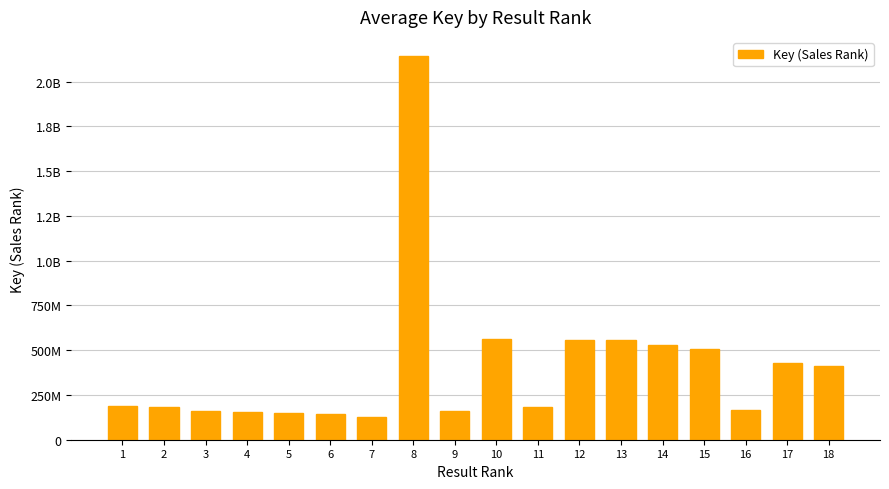

What is the value of the 6th bar from the left?

144627136